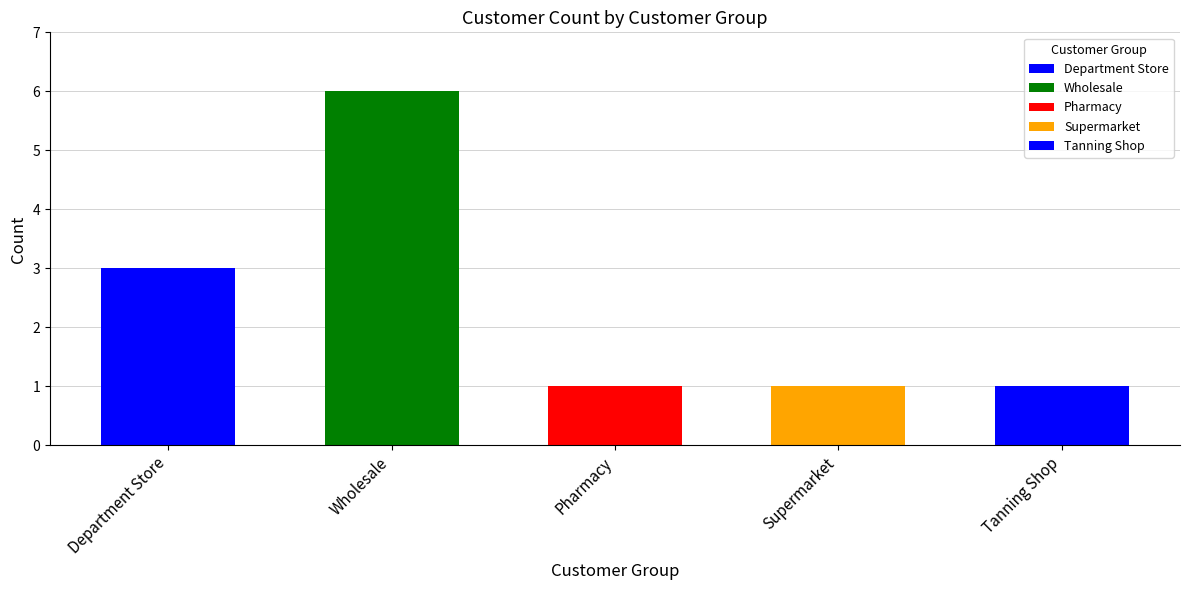

Which category has the highest value across all series?

Wholesale